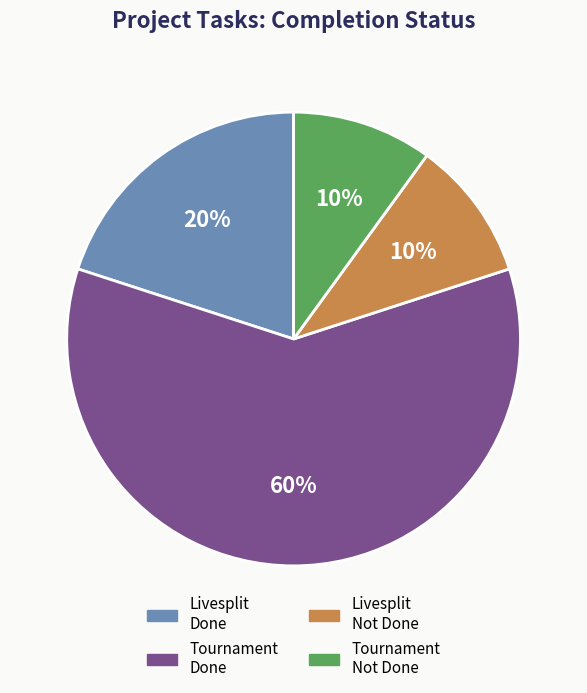

Is there a majority slice in this chart?

Yes